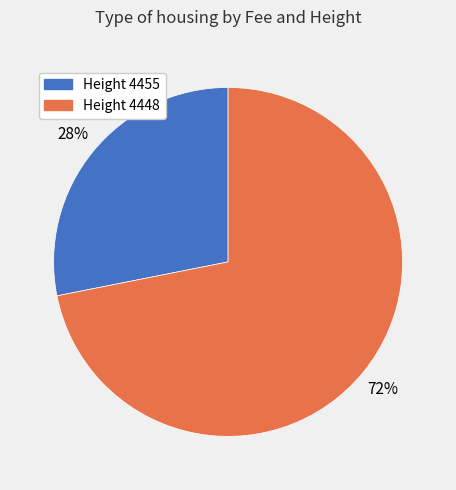

Is there any slice that represents more than half of the pie?

Yes